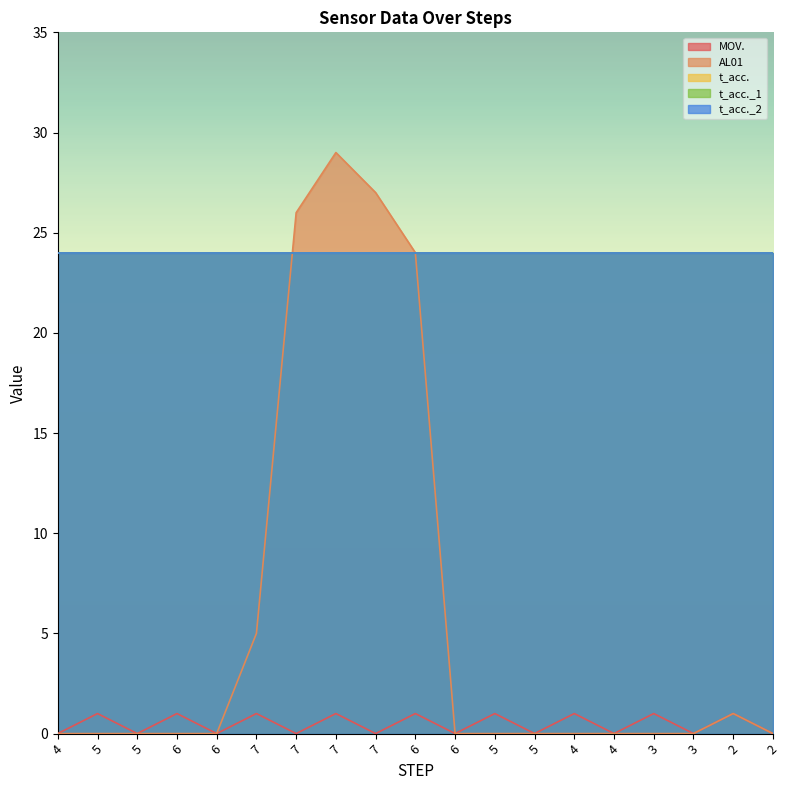

True or false: t_acc. has more than 0 interior local peaks.

False